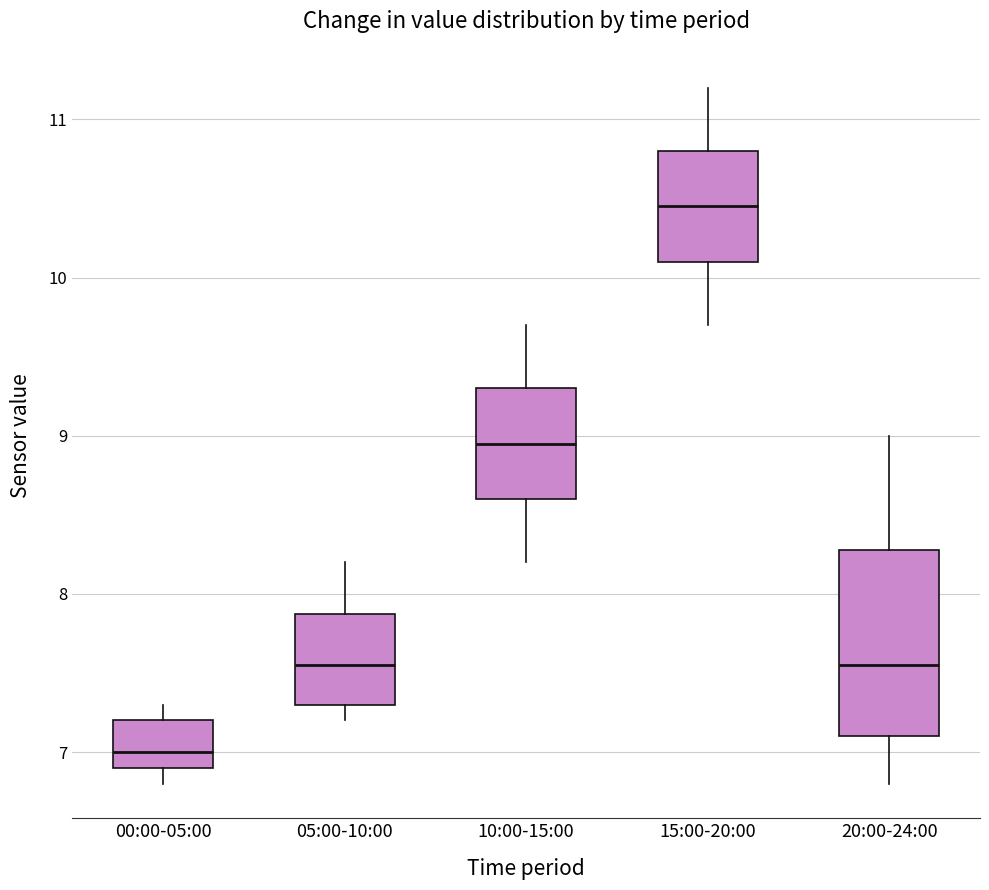

Reading left to right, transcribe this box plot: for each box, give where its median line is, the range the box spans, and where its two whiskers end, as read against the y-axis. The values are not printed on the chart, so give them approximately, as read against the axis.

00:00-05:00: median 7.0, box 6.9 to 7.2, whiskers 6.8 to 7.3
05:00-10:00: median 7.6, box 7.3 to 7.9, whiskers 7.2 to 8.2
10:00-15:00: median 9.0, box 8.6 to 9.3, whiskers 8.2 to 9.7
15:00-20:00: median 10.5, box 10.1 to 10.8, whiskers 9.7 to 11.2
20:00-24:00: median 7.6, box 7.1 to 8.3, whiskers 6.8 to 9.0